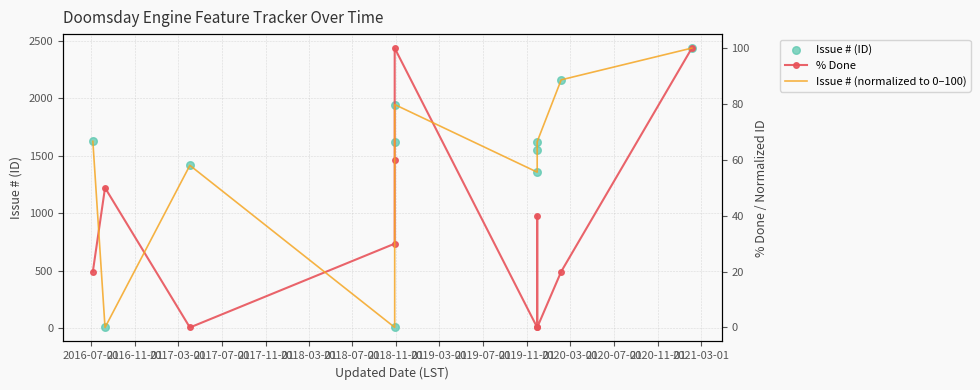

Which series has the widest spread of Y values?

Issue # (ID)